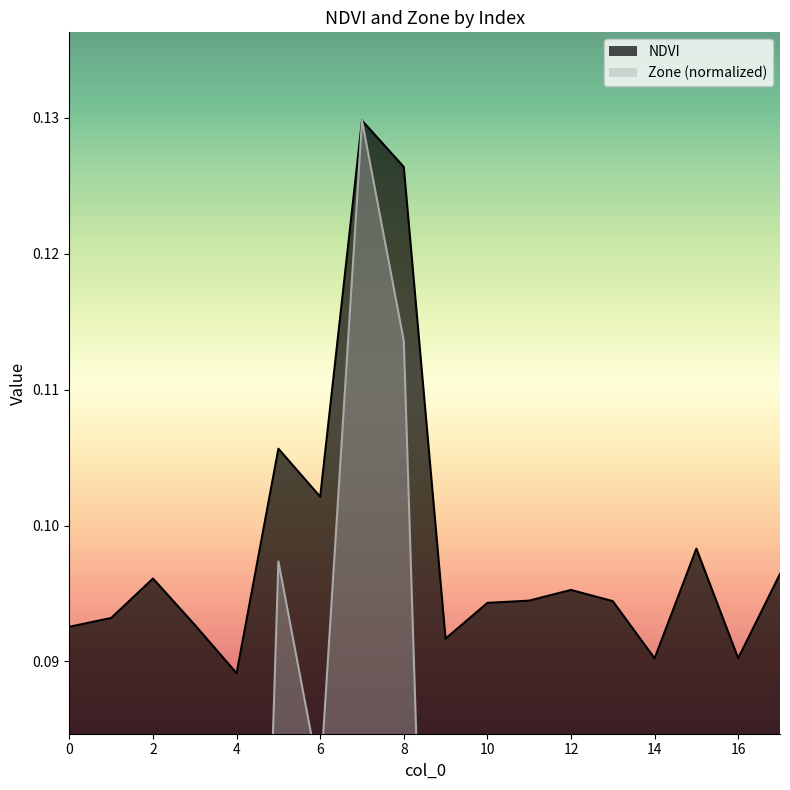

Which series changed the most between 13 and 14?

Zone